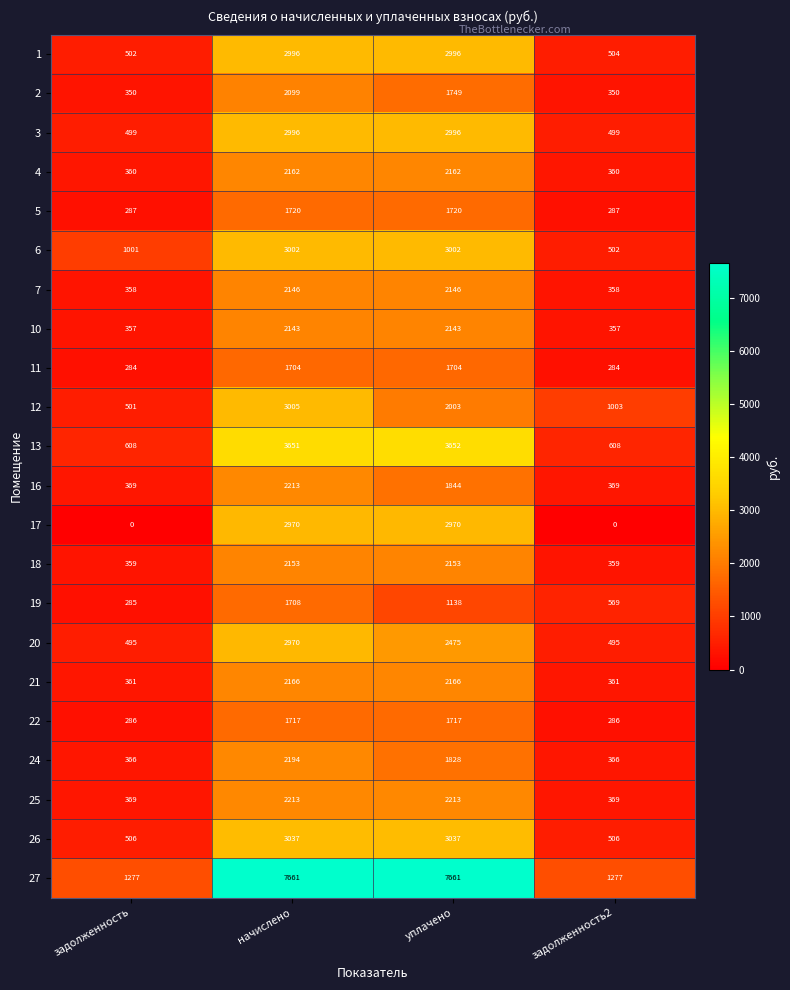

Which series has the widest spread of values?

27